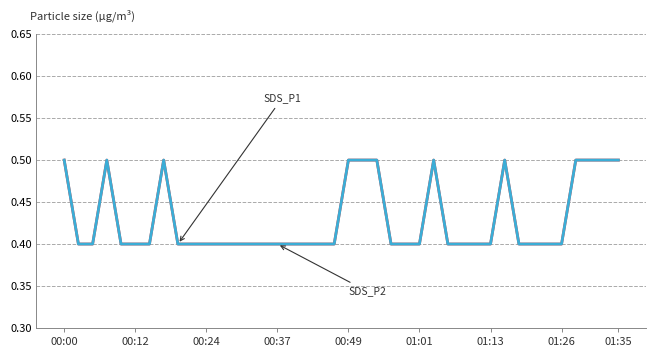

Does the chart have visible grid lines?

Yes